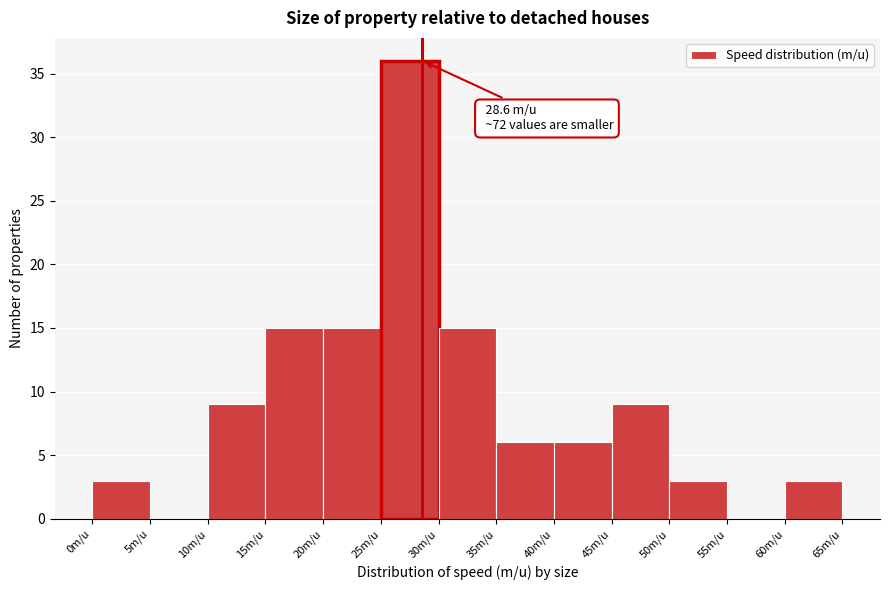

Which range on the x-axis has the tallest bar?

25 to 30